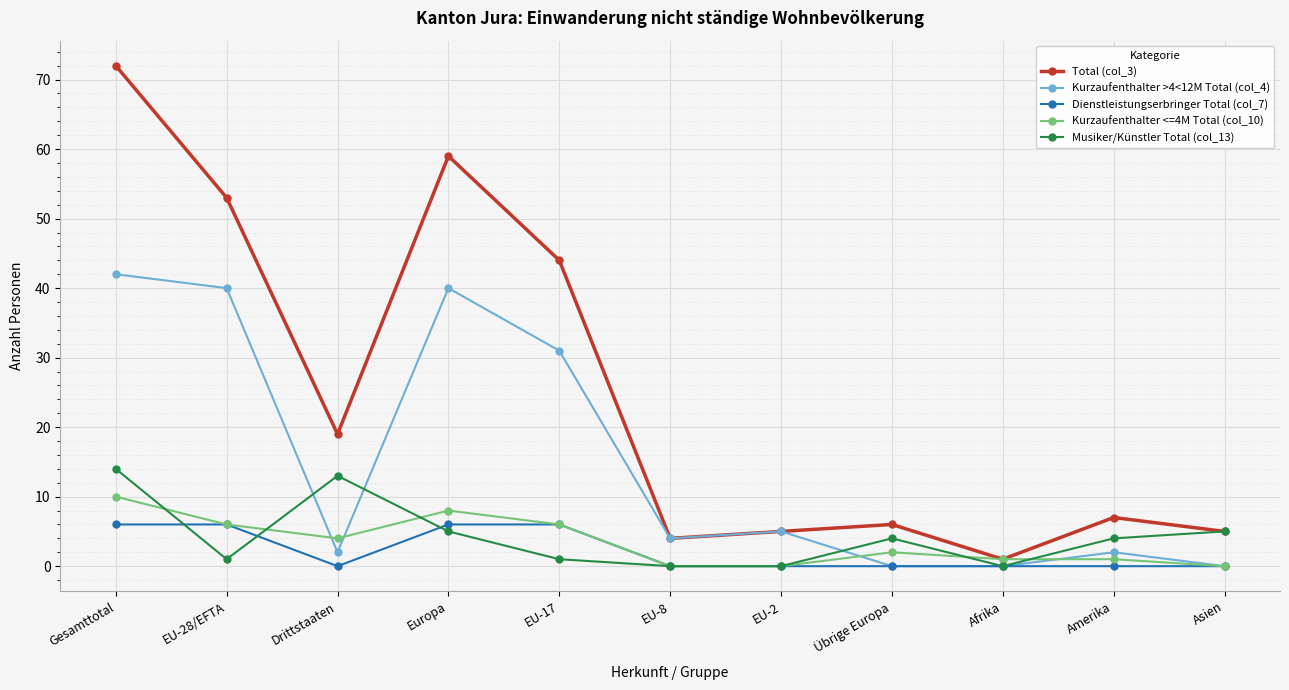

What is the label of the 2nd point from the right?

Amerika